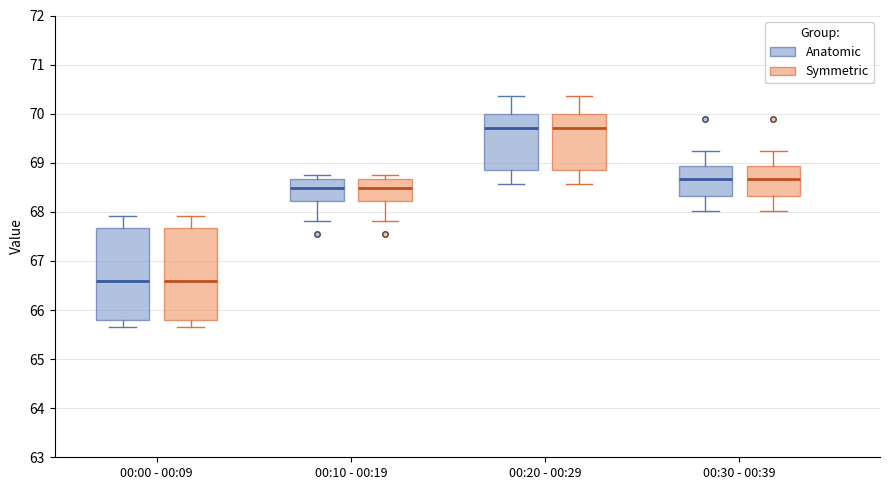

Reading left to right, read every box against the y-axis: the position of its median line, the range the box covers, and the ends of its whiskers. The values are not printed on the chart, so give them approximately, as read against the axis.

00:00 - 00:09 (Anatomic): median 66.6, box 65.8 to 67.7, whiskers 65.7 to 67.9
00:00 - 00:09 (Symmetric): median 66.6, box 65.8 to 67.7, whiskers 65.7 to 67.9
00:10 - 00:19 (Anatomic): median 68.5, box 68.2 to 68.7, whiskers 67.8 to 68.8
00:10 - 00:19 (Symmetric): median 68.5, box 68.2 to 68.7, whiskers 67.8 to 68.8
00:20 - 00:29 (Anatomic): median 69.7, box 68.9 to 70.0, whiskers 68.6 to 70.4
00:20 - 00:29 (Symmetric): median 69.7, box 68.9 to 70.0, whiskers 68.6 to 70.4
00:30 - 00:39 (Anatomic): median 68.7, box 68.3 to 68.9, whiskers 68.0 to 69.2
00:30 - 00:39 (Symmetric): median 68.7, box 68.3 to 68.9, whiskers 68.0 to 69.2